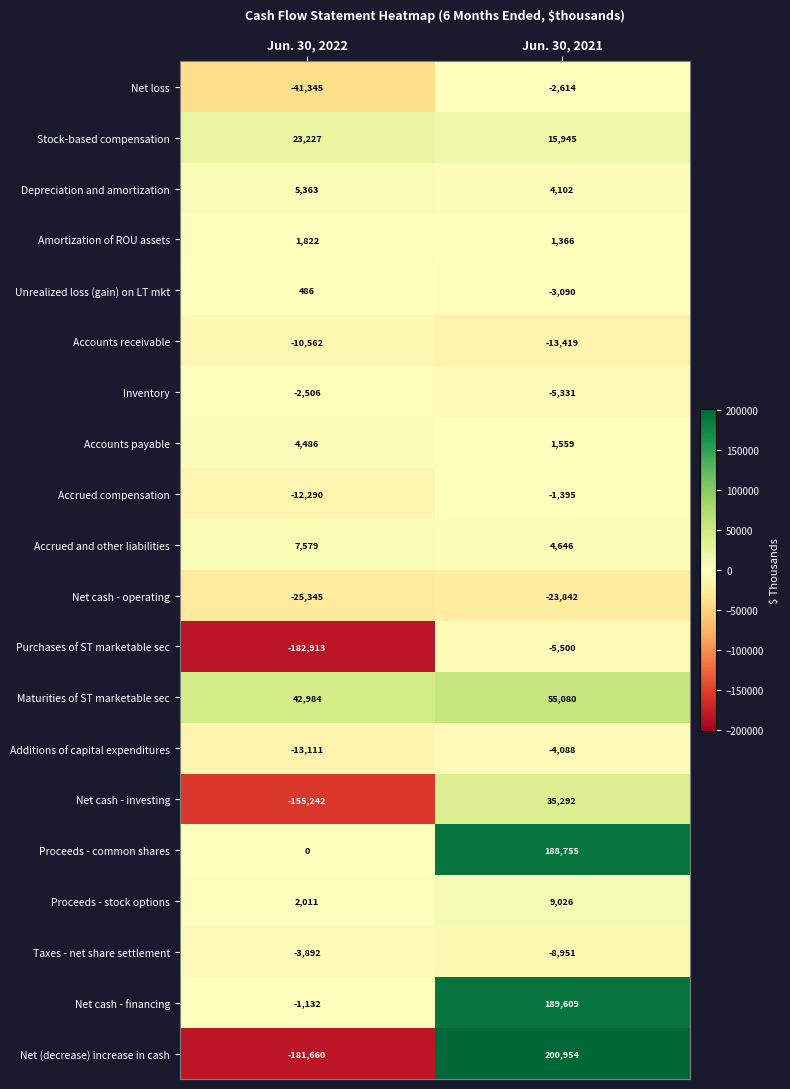

Where is Depreciation and amortization nearest to the value 4732?

Jun. 30, 2021